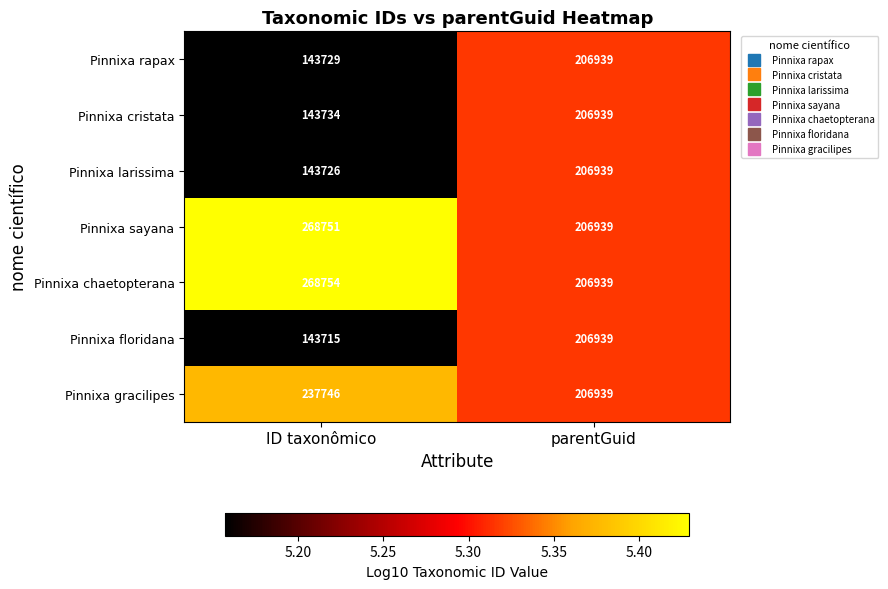

Which category has the lowest value across all series?

ID taxonômico